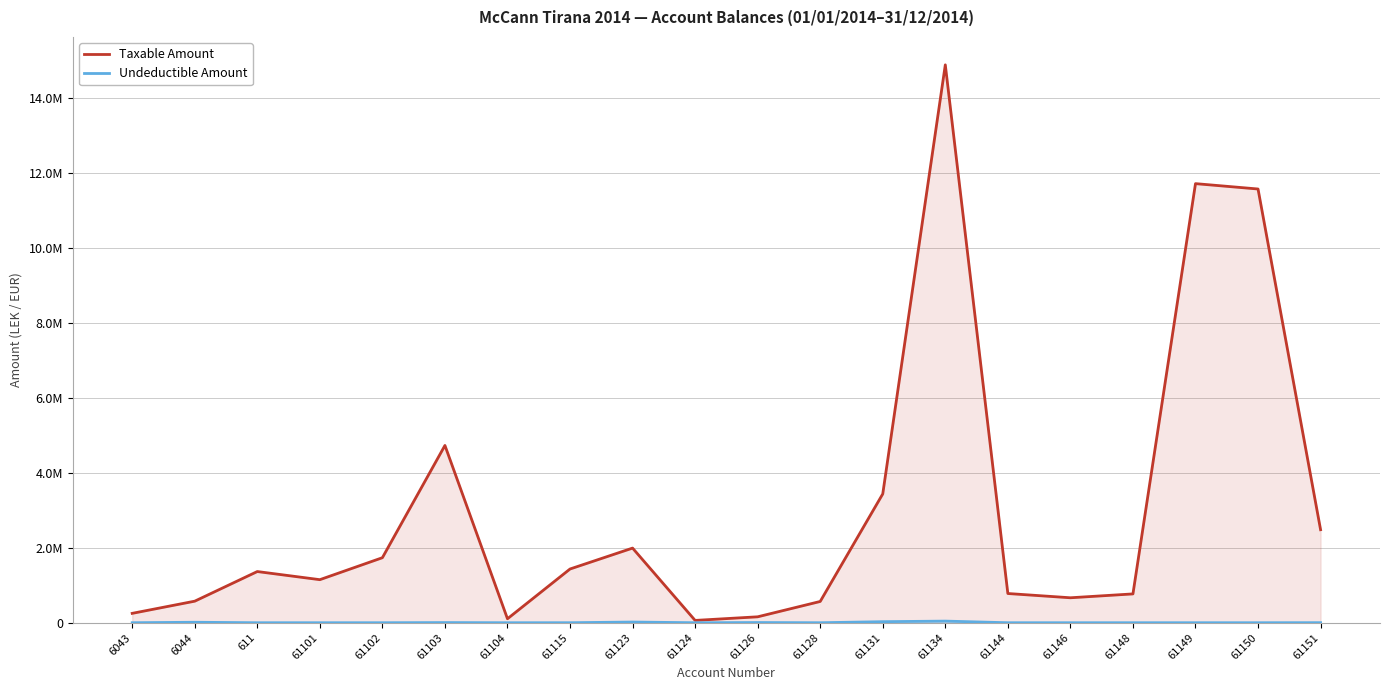

What is the average value of the Taxable Amount series?

3022048.8